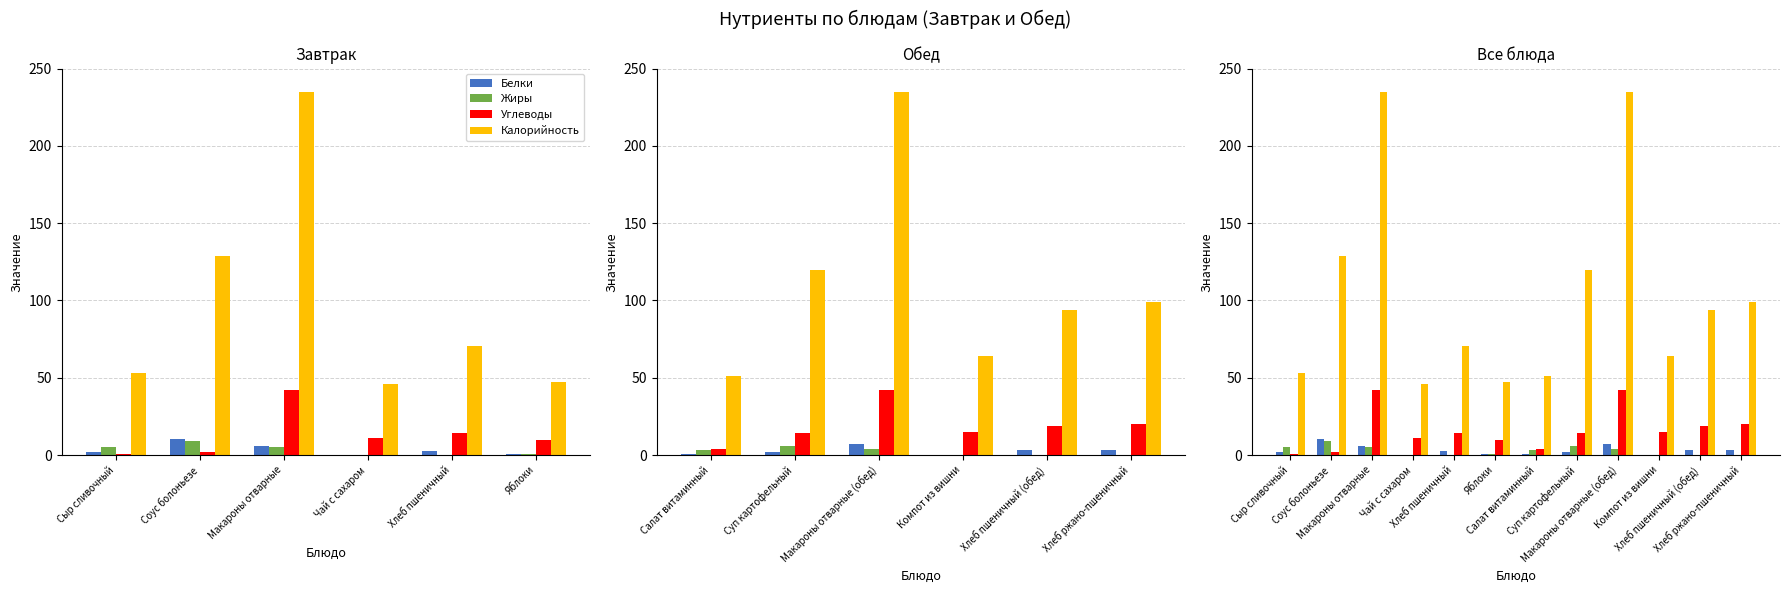

What is the minimum value for Калорийность?

46.0